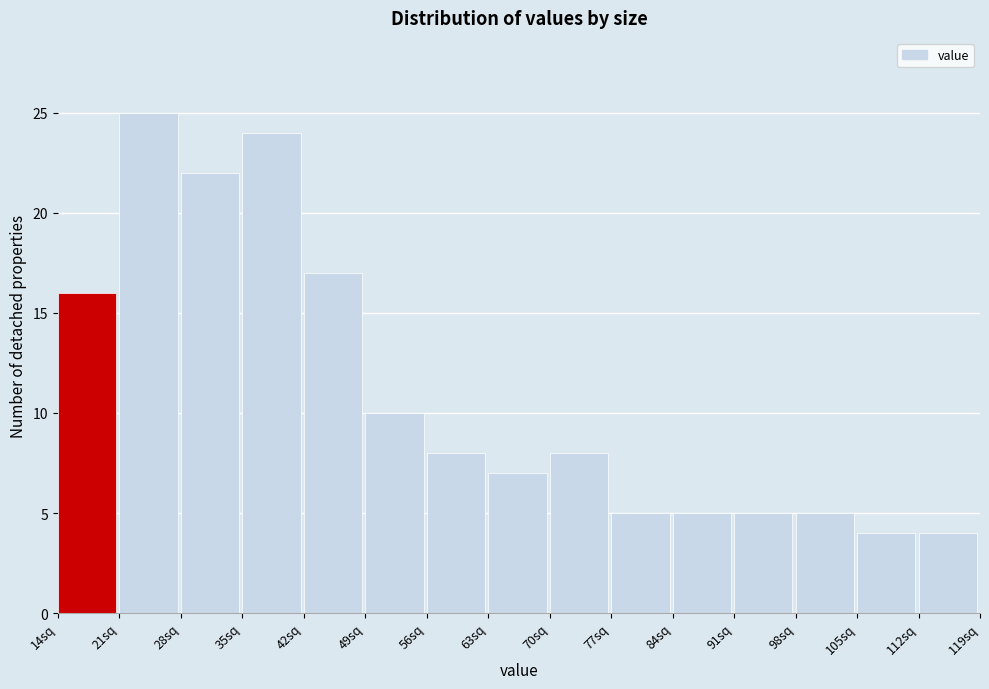

Reading left to right, transcribe this chart: for each bar, give the range it covers on the x-axis and its height. Neither the bar edges nor the heights are printed on the chart, so give them approximately, as read against the axes.

14 to 21: 16
21 to 28: 25
28 to 35: 22
35 to 42: 24
42 to 49: 17
49 to 56: 10
56 to 63: 8
63 to 70: 7
70 to 77: 8
77 to 84: 5
84 to 91: 5
91 to 98: 5
98 to 105: 5
105 to 112: 4
112 to 119: 4